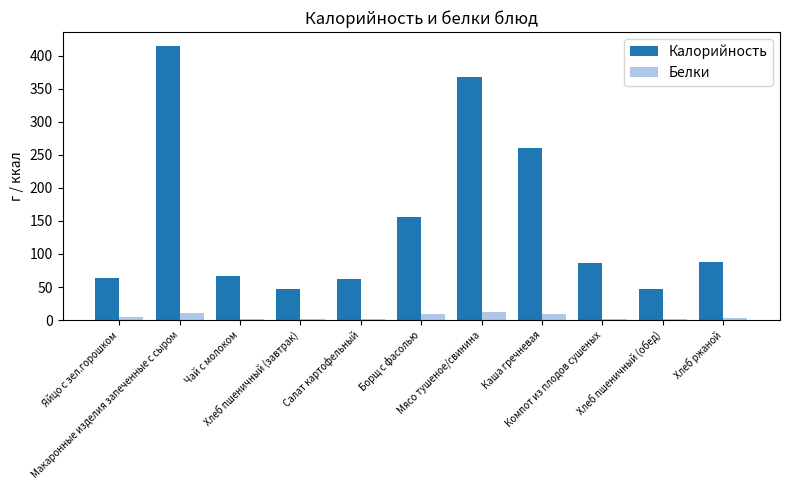

Which series has the largest total across all categories?

Калорийность